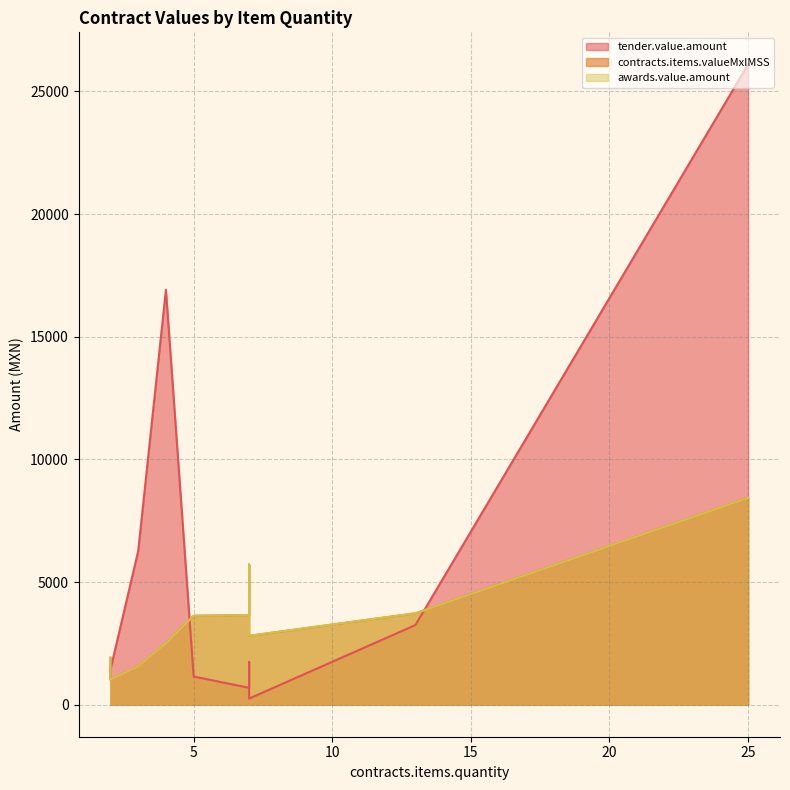

What is the sum of the tender.value.amount values at 7 and 25?

26349.3